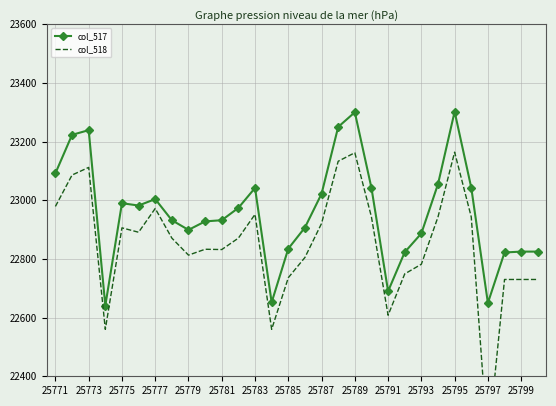

Is it true that col_517 equals 32872 at 25775?

False